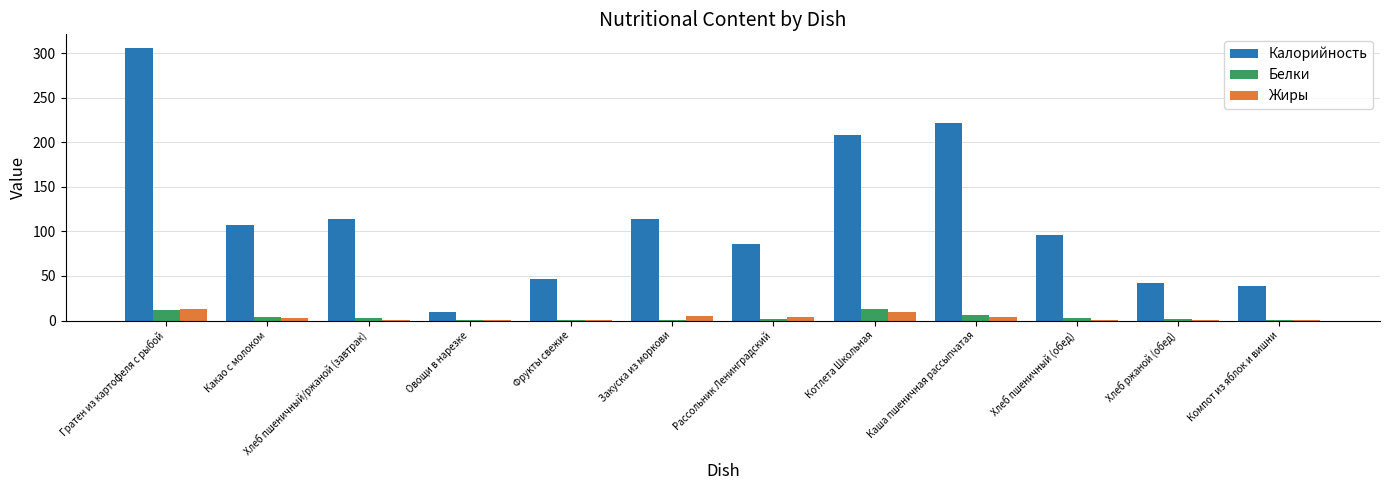

Are the bars horizontal?

No